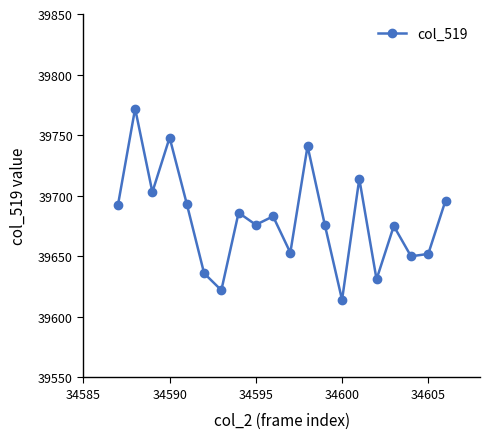

What is the smallest value displayed?

39614